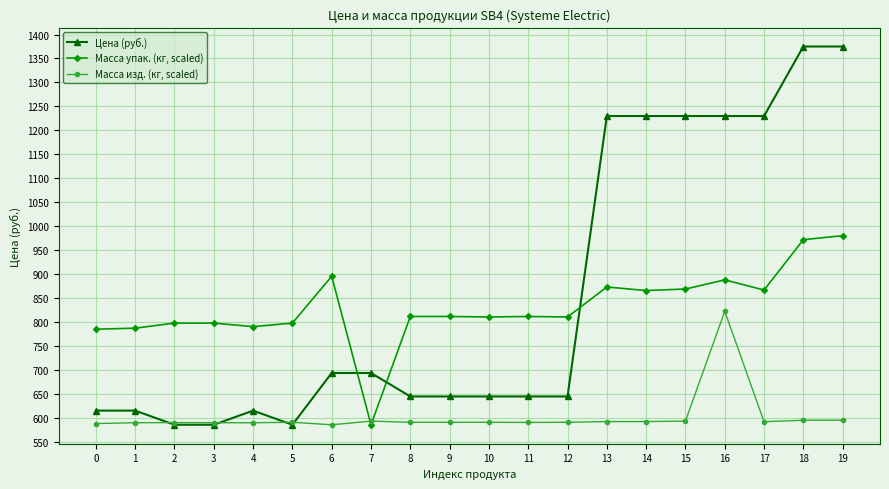

How many categories are shown in the chart?

20